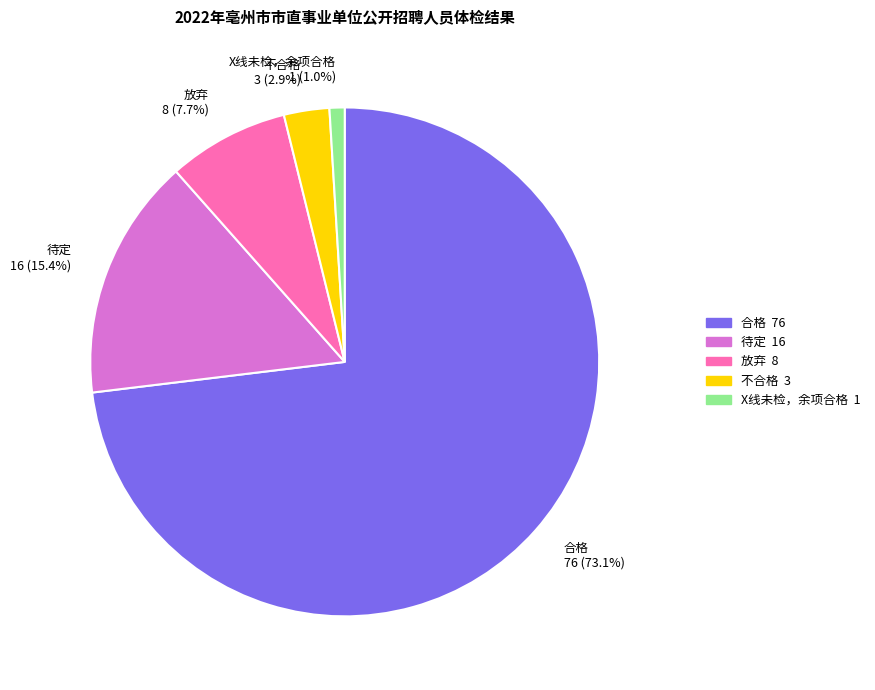

Is there any slice that represents more than half of the pie?

Yes